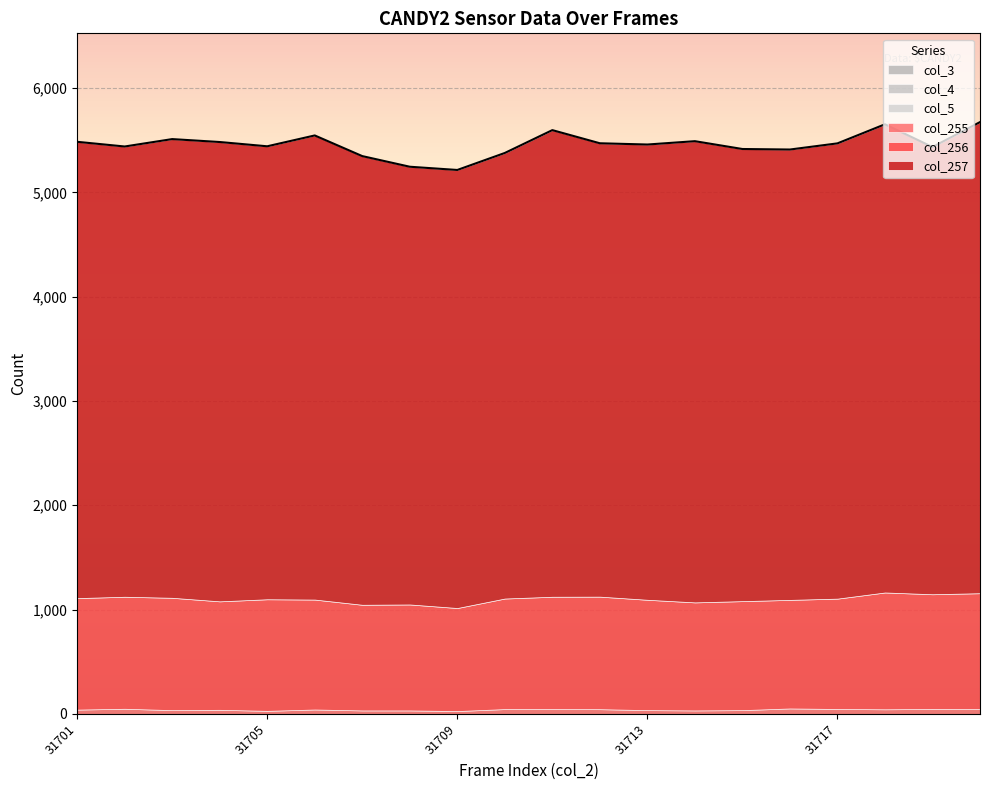

True or false: col_257 and col_255 cross at least once.

False